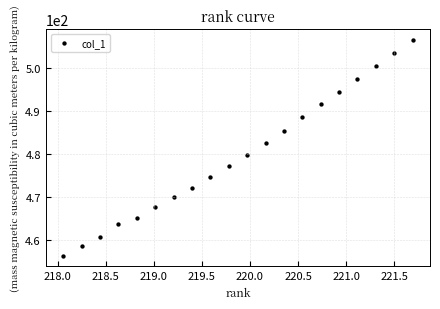

What is the range of Y values (max minus min)?

50.1